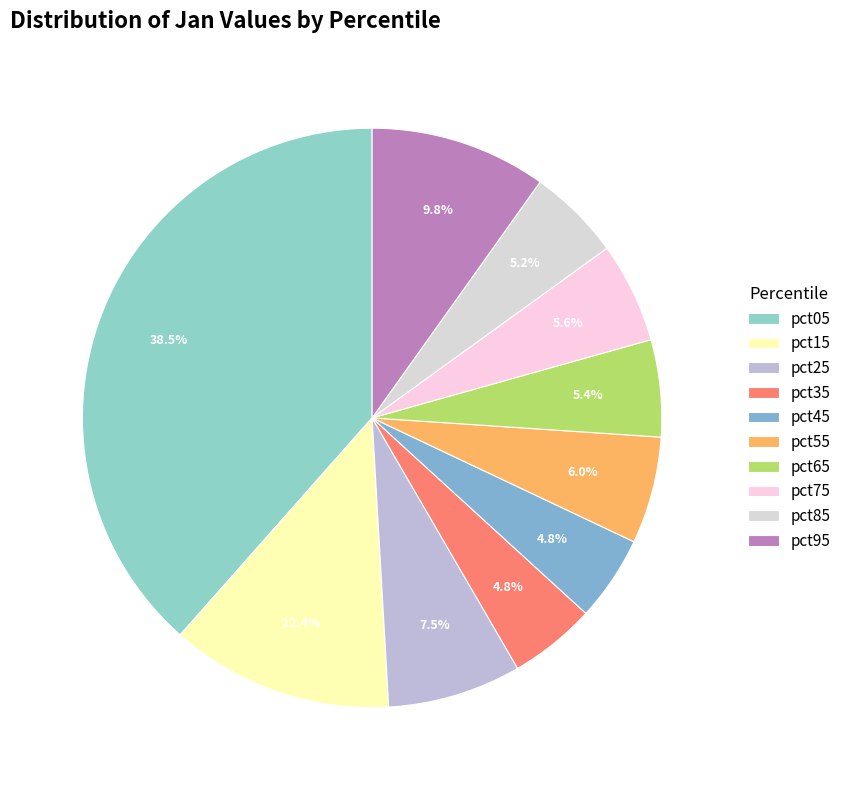

How many slices are in this pie chart?

10